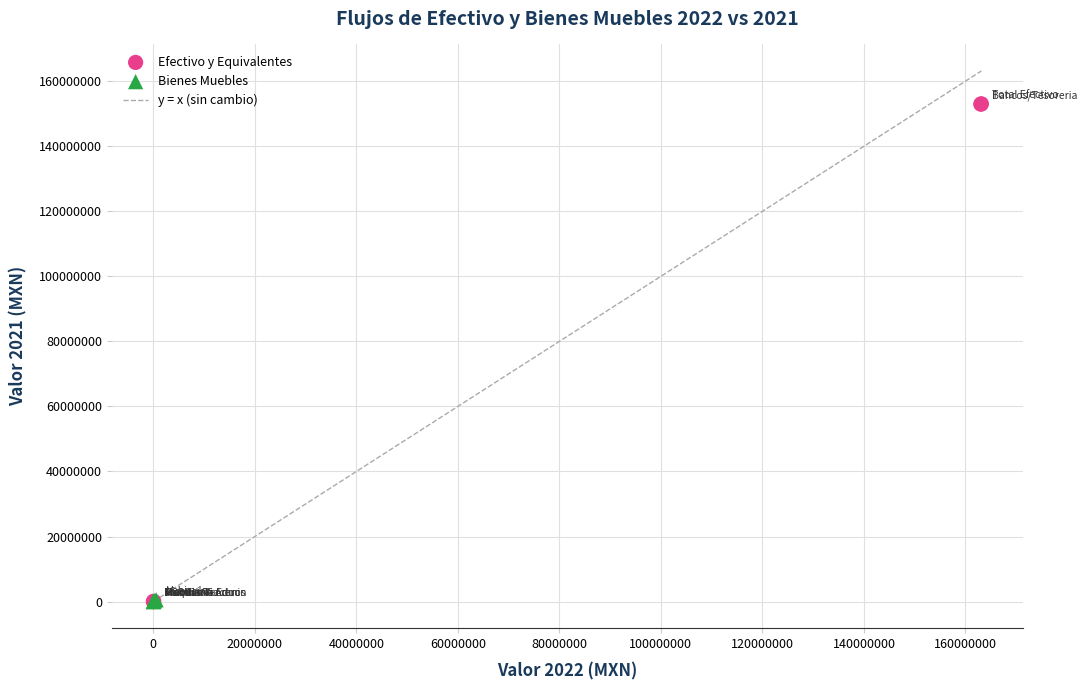

Which series reaches the maximum Y coordinate?

Efectivo y Equivalentes